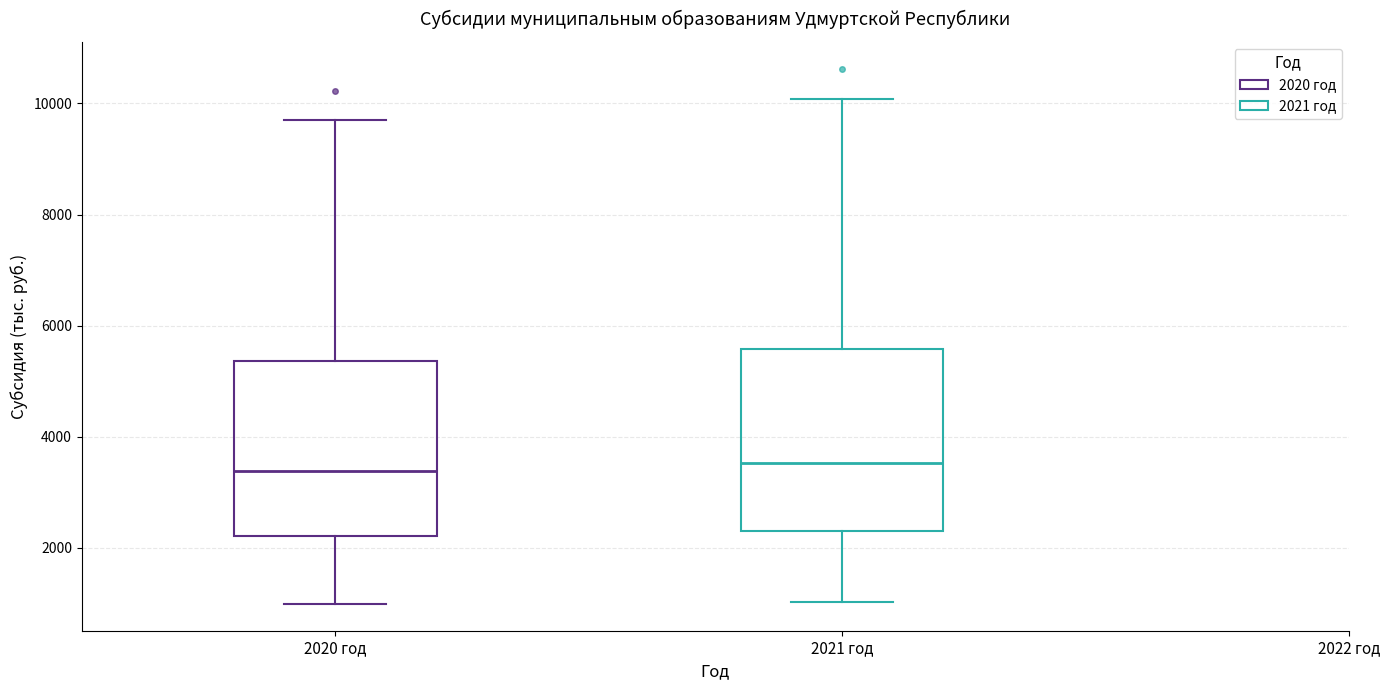

Reading left to right, read every box against the y-axis: the position of its median line, the range the box covers, and the ends of its whiskers. The values are not printed on the chart, so give them approximately, as read against the axis.

2020 год: median 3400, box 2200 to 5400, whiskers 1000 to 9600
2021 год: median 3600, box 2200 to 5600, whiskers 1000 to 10000